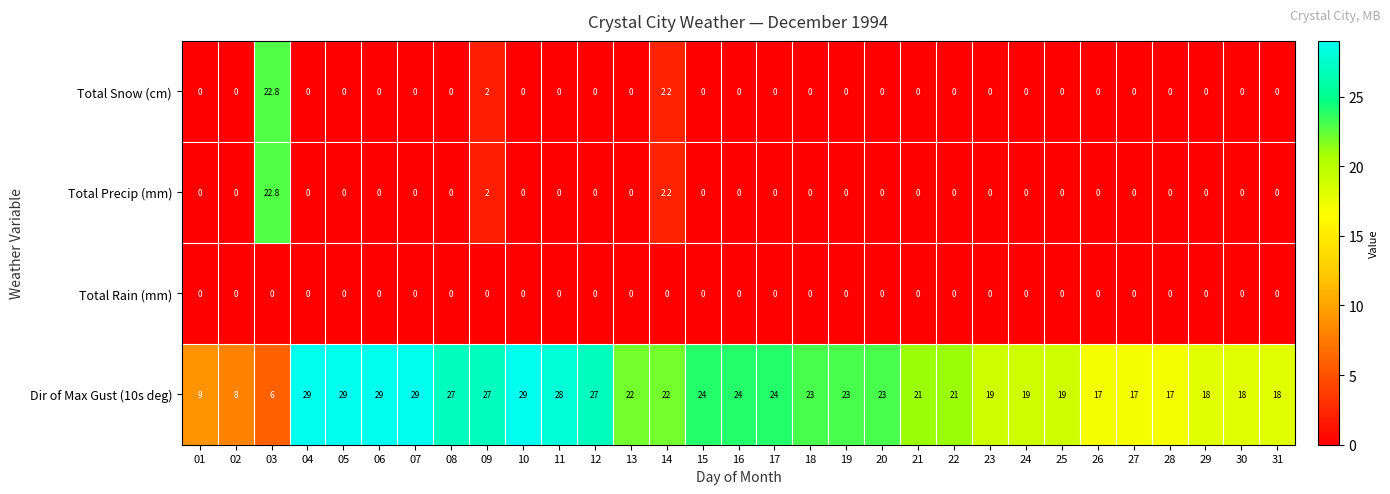

What is the difference between the maximum and second lowest values in the Total Precip (mm) series?

22.8